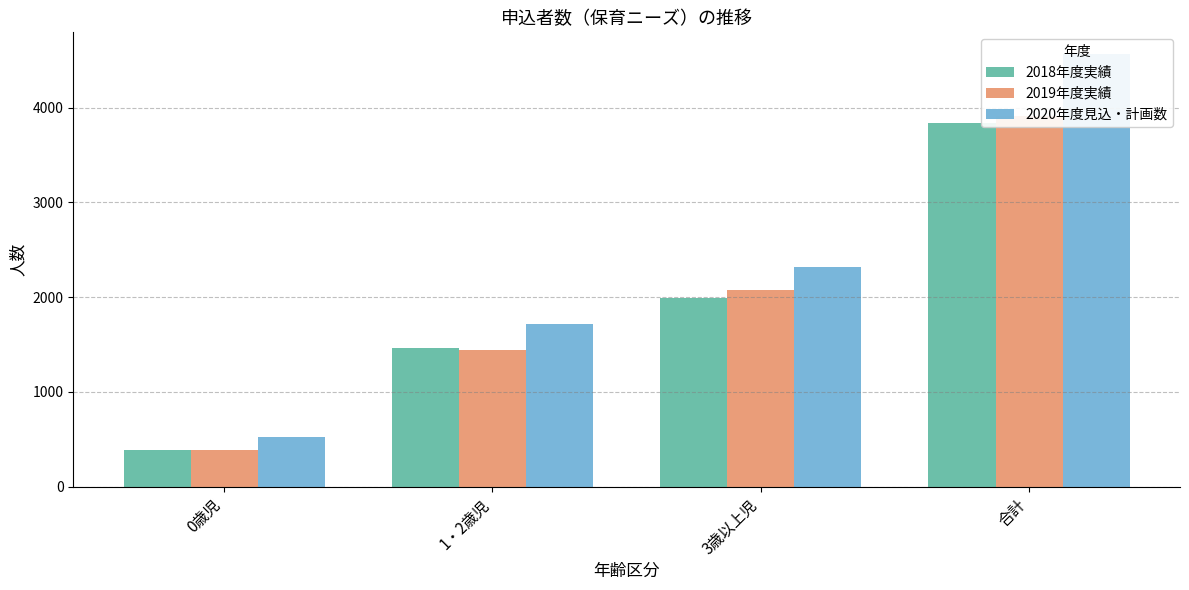

At which label does 2020年度見込・計画数 reach its peak?

合計